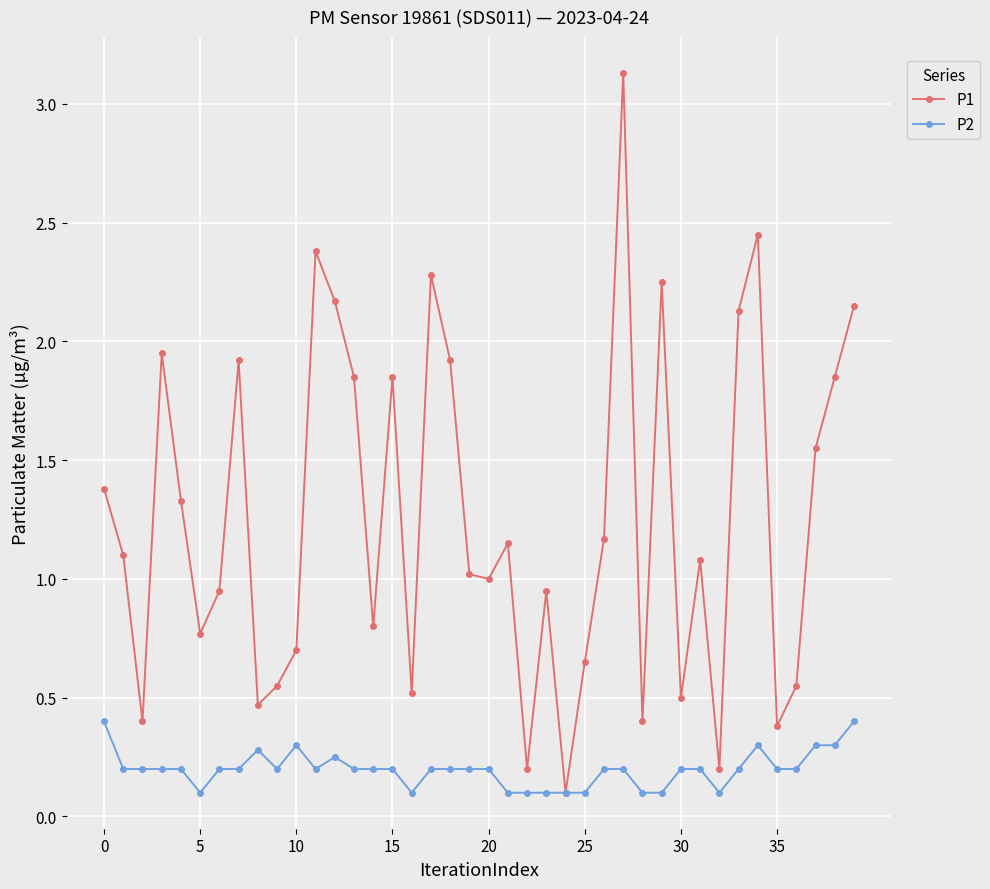

Does the chart have visible grid lines?

Yes